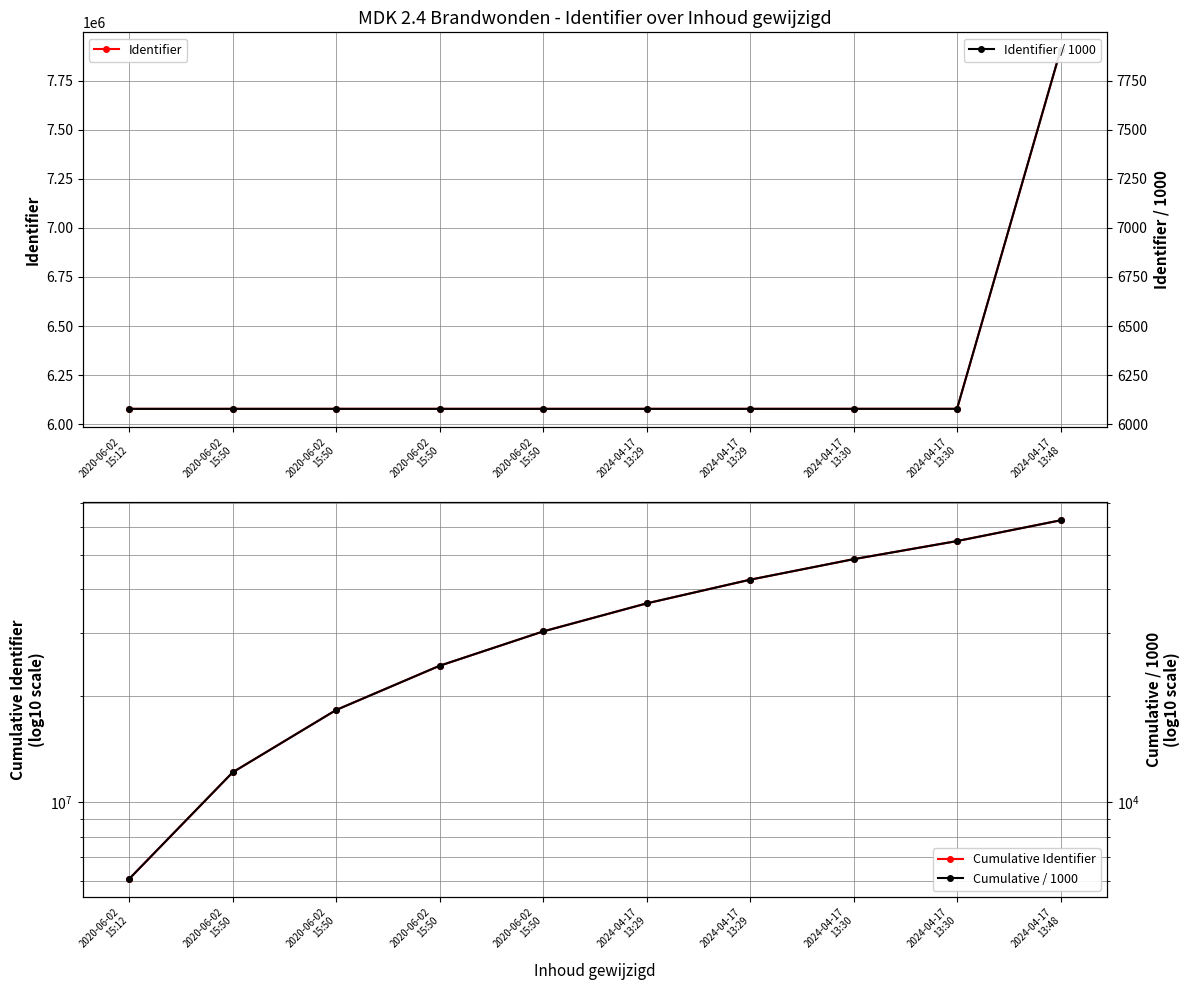

Reading left to right, transcribe all the data shown in this chart.

Identifier: 2020-06-02
15:12=6078286.0	2020-06-02
15:50=6078298.0	2020-06-02
15:50=6078301.0	2020-06-02
15:50=6078304.0	2020-06-02
15:50=6078308.0	2024-04-17
13:29=6078315.0	2024-04-17
13:29=6078338.0	2024-04-17
13:30=6078356.0	2024-04-17
13:30=6078369.0	2024-04-17
13:48=7905137.0
Cumulative Identifier: 2020-06-02
15:12=6078286.0	2020-06-02
15:50=12156584.0	2020-06-02
15:50=18234885.0	2020-06-02
15:50=24313189.0	2020-06-02
15:50=30391497.0	2024-04-17
13:29=36469812.0	2024-04-17
13:29=42548150.0	2024-04-17
13:30=48626506.0	2024-04-17
13:30=54704875.0	2024-04-17
13:48=62610012.0
Identifier / 1000: 2020-06-02
15:12=6078.3	2020-06-02
15:50=6078.3	2020-06-02
15:50=6078.3	2020-06-02
15:50=6078.3	2020-06-02
15:50=6078.3	2024-04-17
13:29=6078.3	2024-04-17
13:29=6078.3	2024-04-17
13:30=6078.4	2024-04-17
13:30=6078.4	2024-04-17
13:48=7905.1
Cumulative / 1000: 2020-06-02
15:12=6078.3	2020-06-02
15:50=12156.6	2020-06-02
15:50=18234.9	2020-06-02
15:50=24313.2	2020-06-02
15:50=30391.5	2024-04-17
13:29=36469.8	2024-04-17
13:29=42548.2	2024-04-17
13:30=48626.5	2024-04-17
13:30=54704.9	2024-04-17
13:48=62610.0